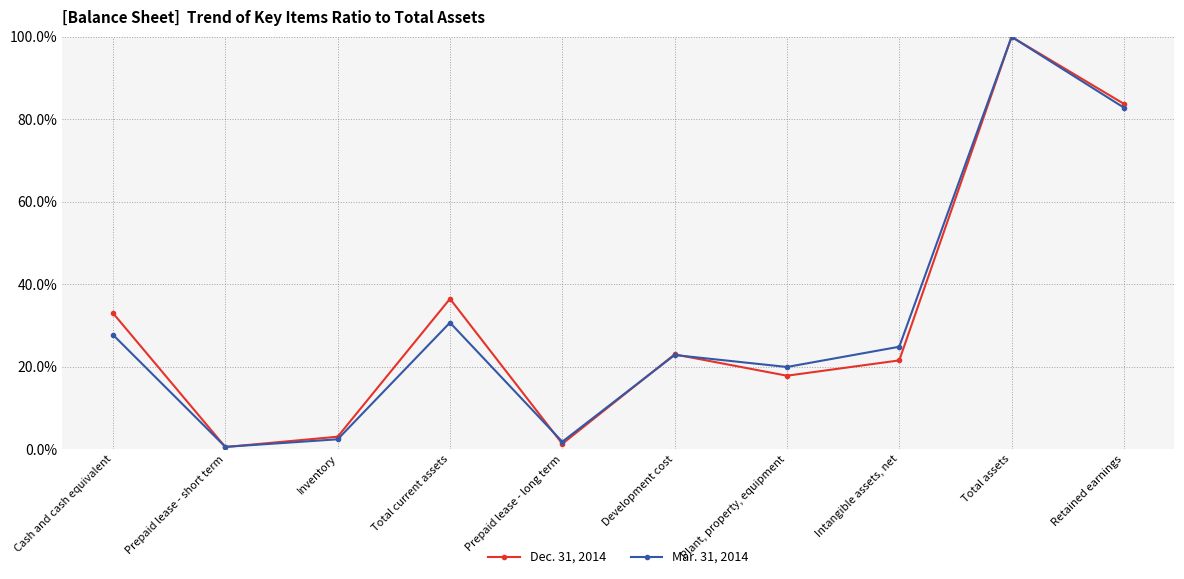

Rank the series at Retained earnings from lowest to highest value.

Mar. 31, 2014, Dec. 31, 2014